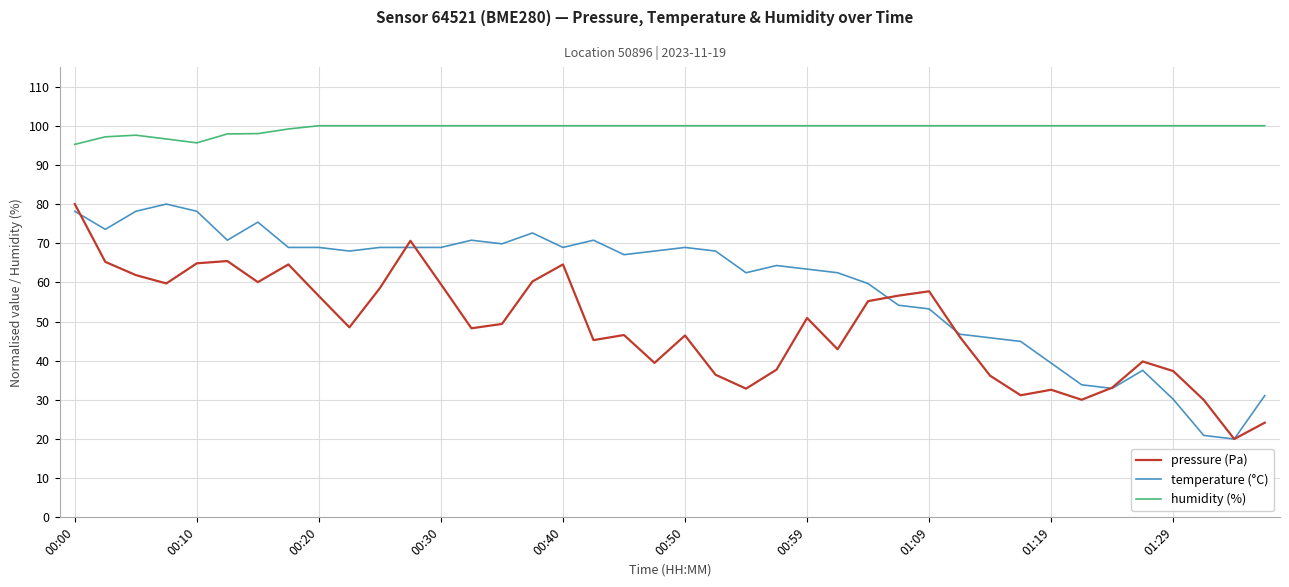

What is the lowest value of the pressure (Pa) series?

20.0